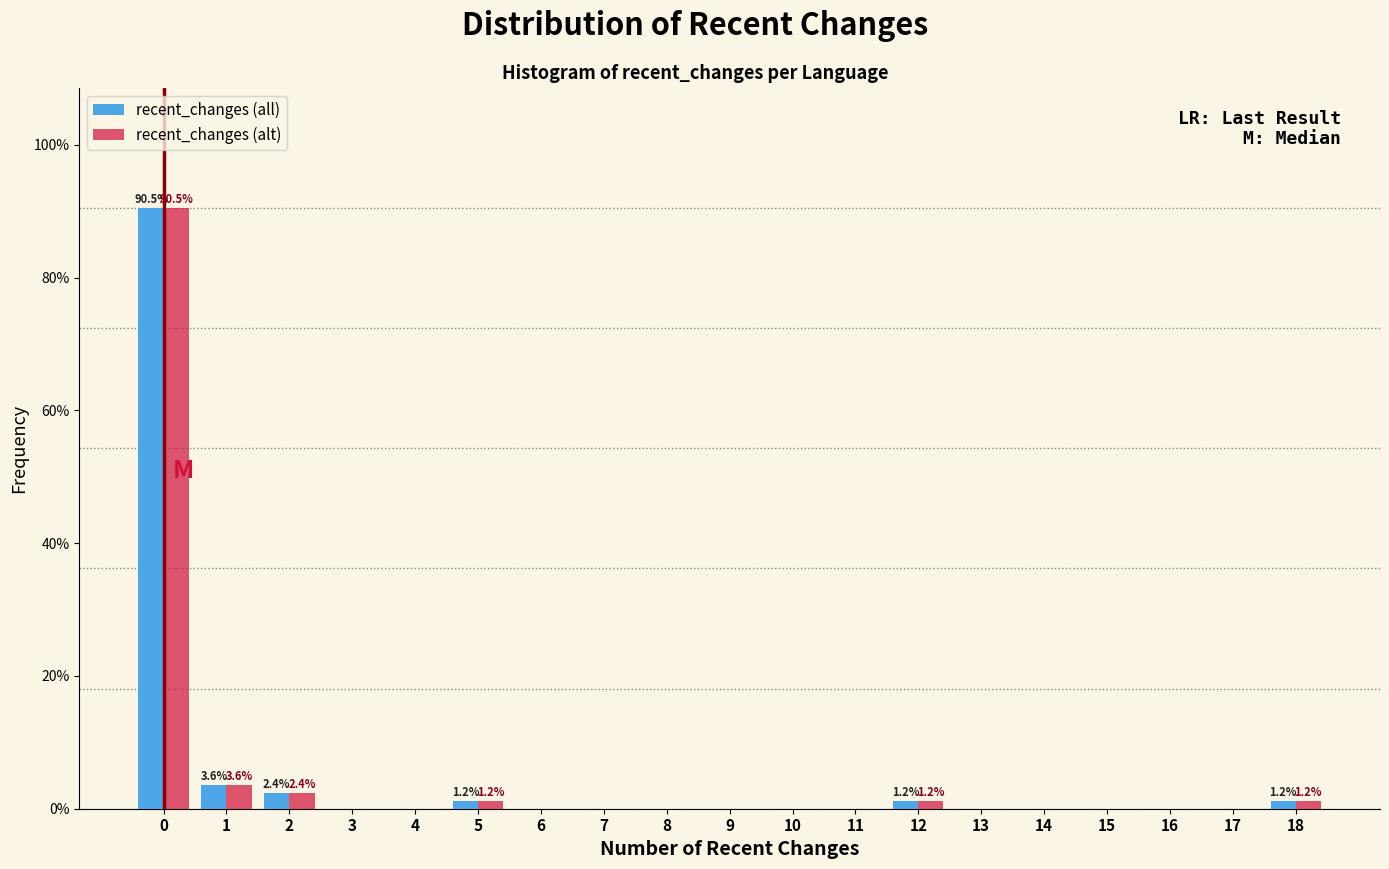

True or false: recent_changes (alt) has a value of 39.5 at 0.

False